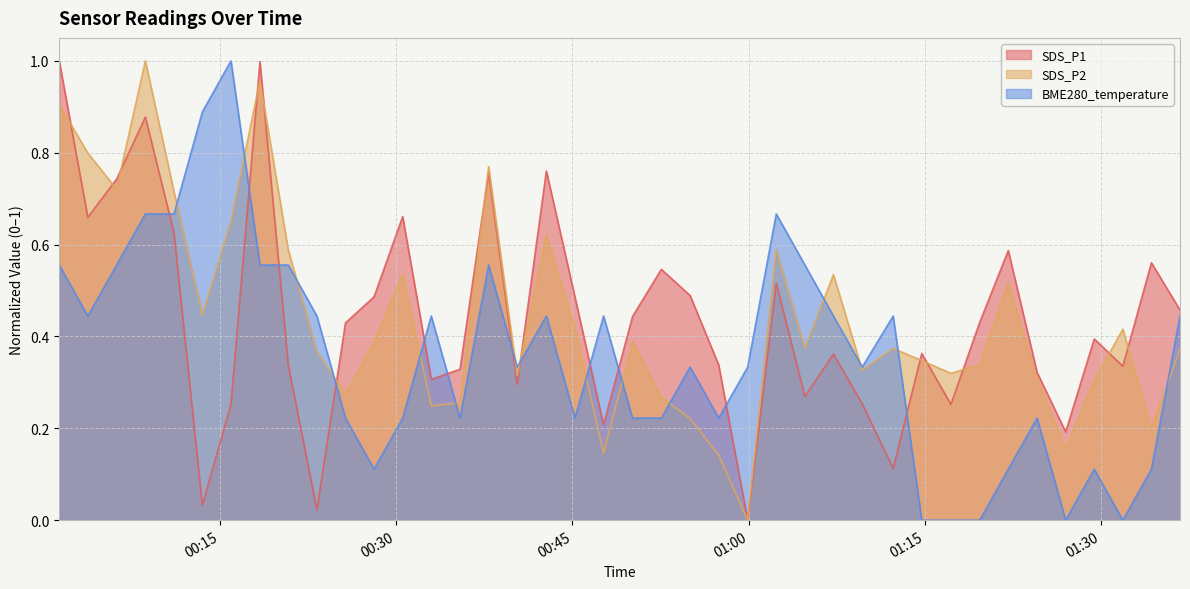

What is the difference between the second highest and minimum values in the SDS_P1 series?

1.0